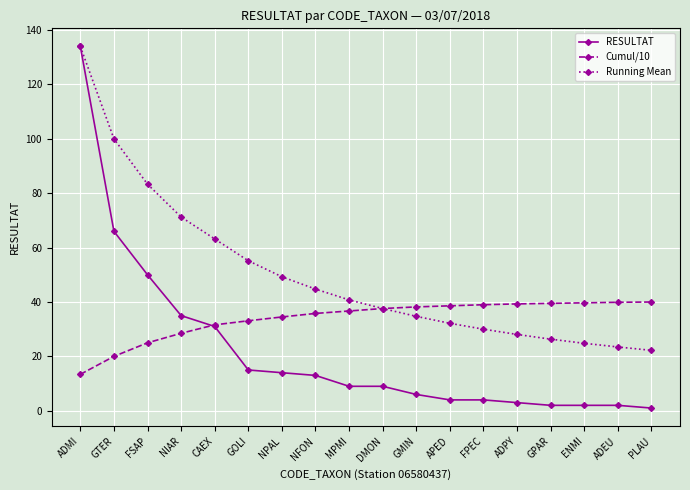

The value of Running Mean at NPAL is 49.3. True or false?

True